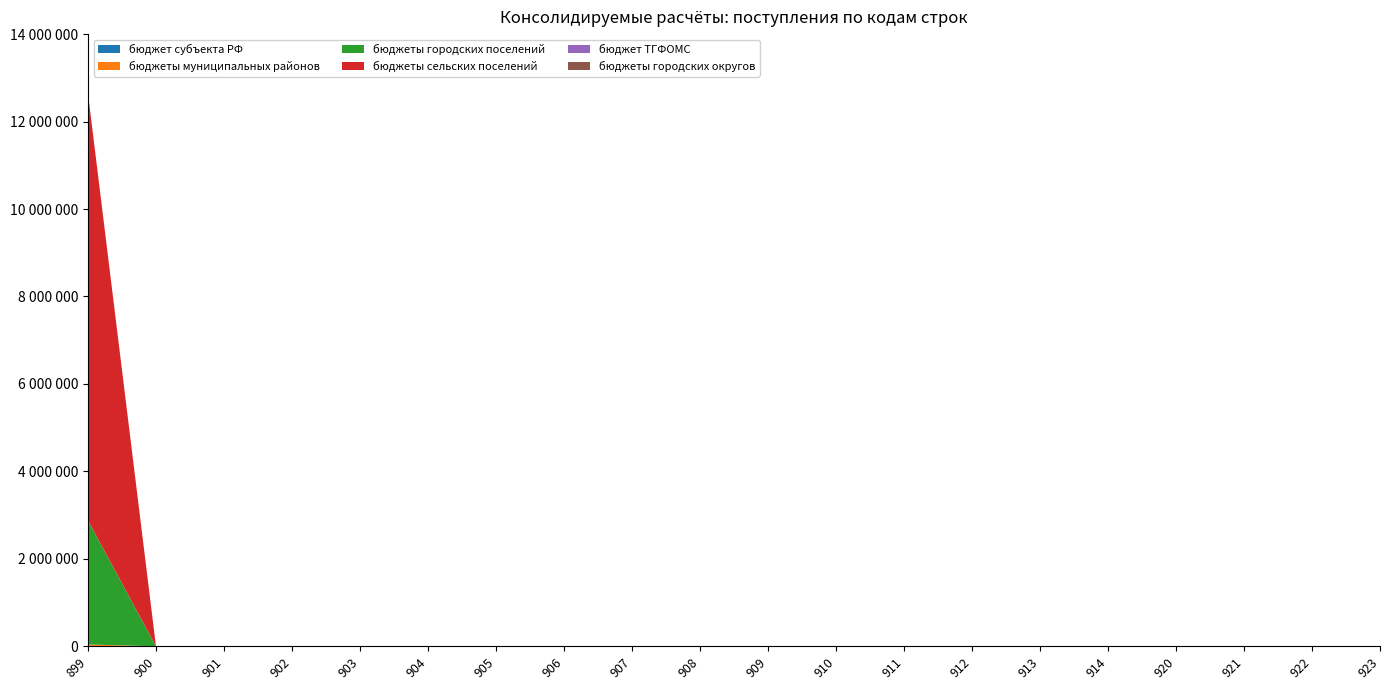

Reading left to right, transcribe all the data shown in this chart.

бюджет субъекта РФ: 0	0	0	0	0	0	0	0	0	0	0	0	0	0	0	0	0	0	0	0
бюджеты муниципальных районов: 41500	0	0	0	0	0	0	0	0	0	0	0	0	0	0	0	0	0	0	0
бюджеты городских поселений: 2837600	0	0	0	0	0	0	0	0	0	0	0	0	0	0	0	0	0	0	0
бюджеты сельских поселений: 9765400	0	0	0	0	0	0	0	0	0	0	0	0	0	0	0	0	0	0	0
бюджет ТГФОМС: 0	0	0	0	0	0	0	0	0	0	0	0	0	0	0	0	0	0	0	0
бюджеты городских округов: 0	0	0	0	0	0	0	0	0	0	0	0	0	0	0	0	0	0	0	0